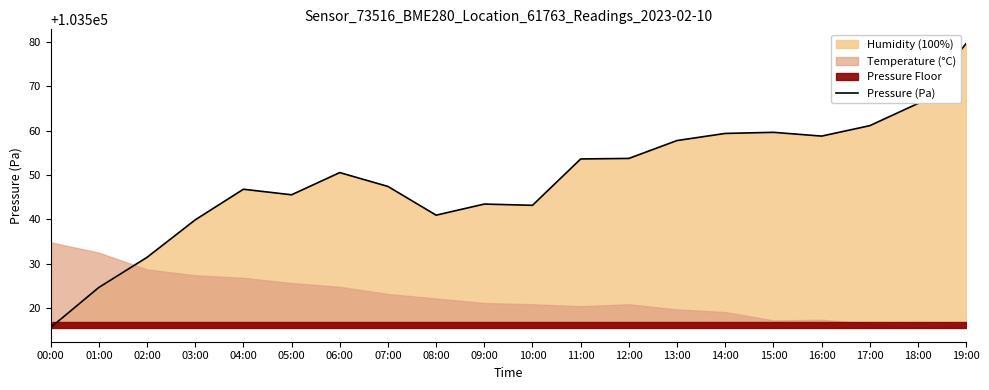

Reading left to right, extract all data points from this chart.

103515.7	103524.7	103531.5	103539.9	103546.8	103545.6	103550.6	103547.4	103541.0	103543.5	103543.2	103553.6	103553.8	103557.8	103559.4	103559.6	103558.8	103561.1	103566.1	103579.6